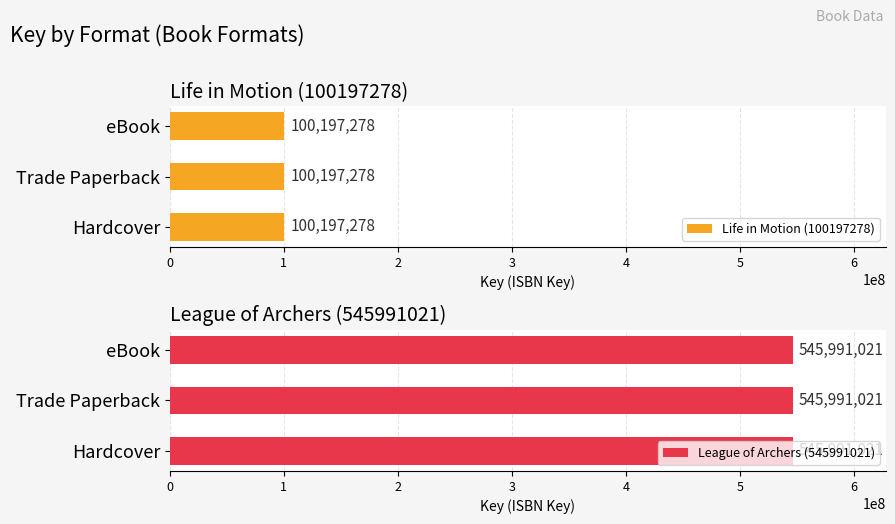

What is the sum of the Life in Motion (100197278) values at Trade Paperback and Hardcover?

200394556